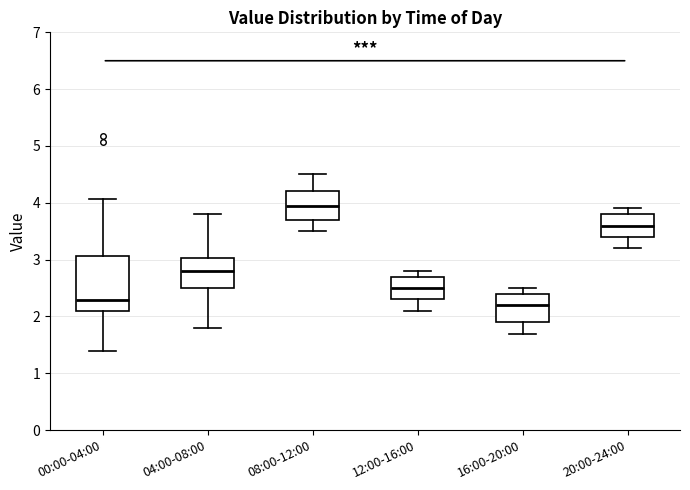

Which box is the tallest, from its lower edge to its upper edge?

00:00-04:00